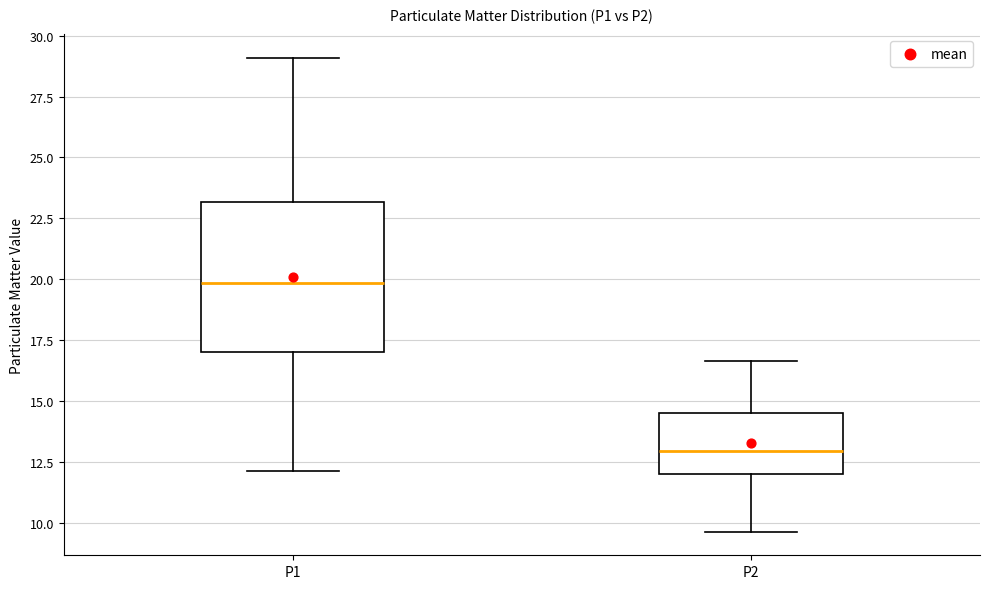

Reading left to right, transcribe this box plot: for each box, give where its median line is, the range the box spans, and where its two whiskers end, as read against the y-axis. The values are not printed on the chart, so give them approximately, as read against the axis.

P1: median 20.0, box 17.0 to 23.0, whiskers 12.0 to 29.0
P2: median 13.0, box 12.0 to 14.5, whiskers 9.5 to 16.5